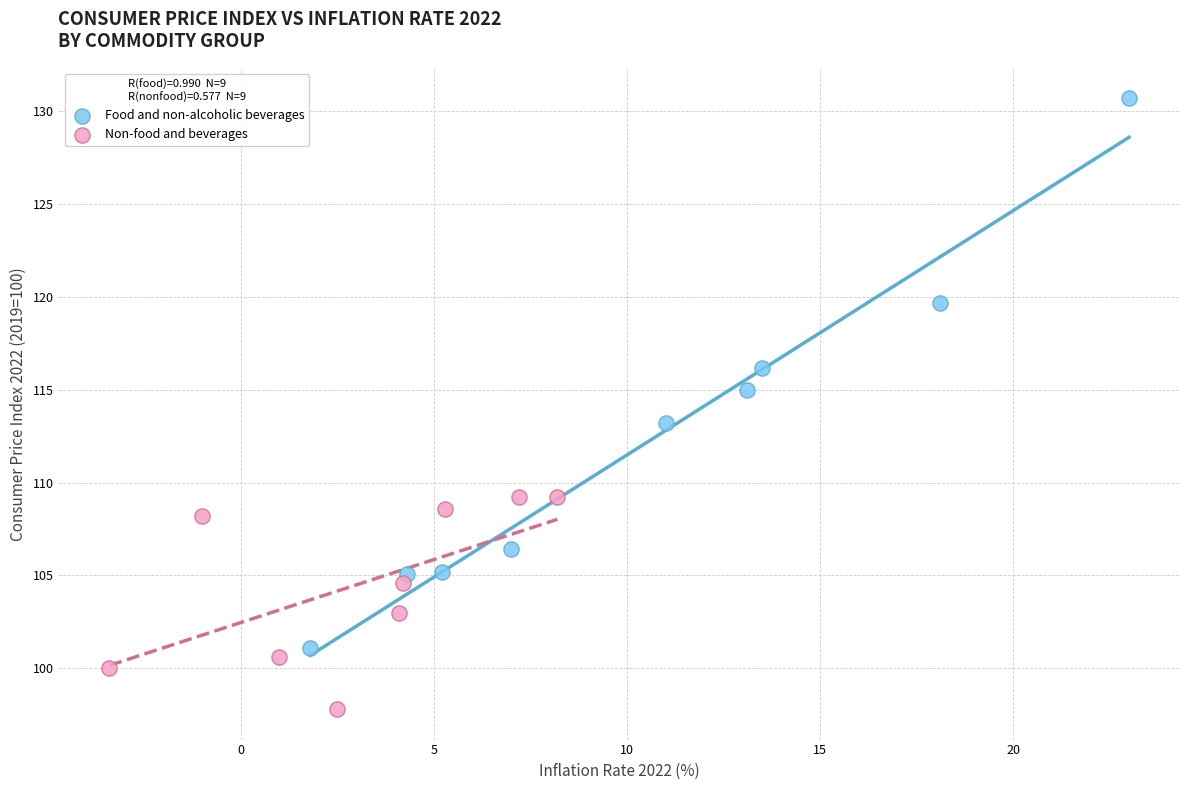

Which series has the widest spread of Y values?

Food and non-alcoholic beverages